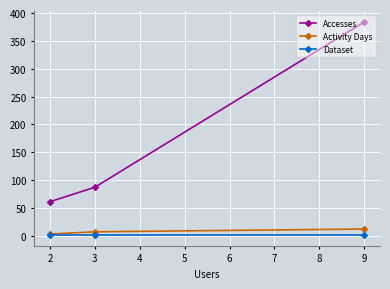

What is the difference between the highest and lowest values at 3?

86